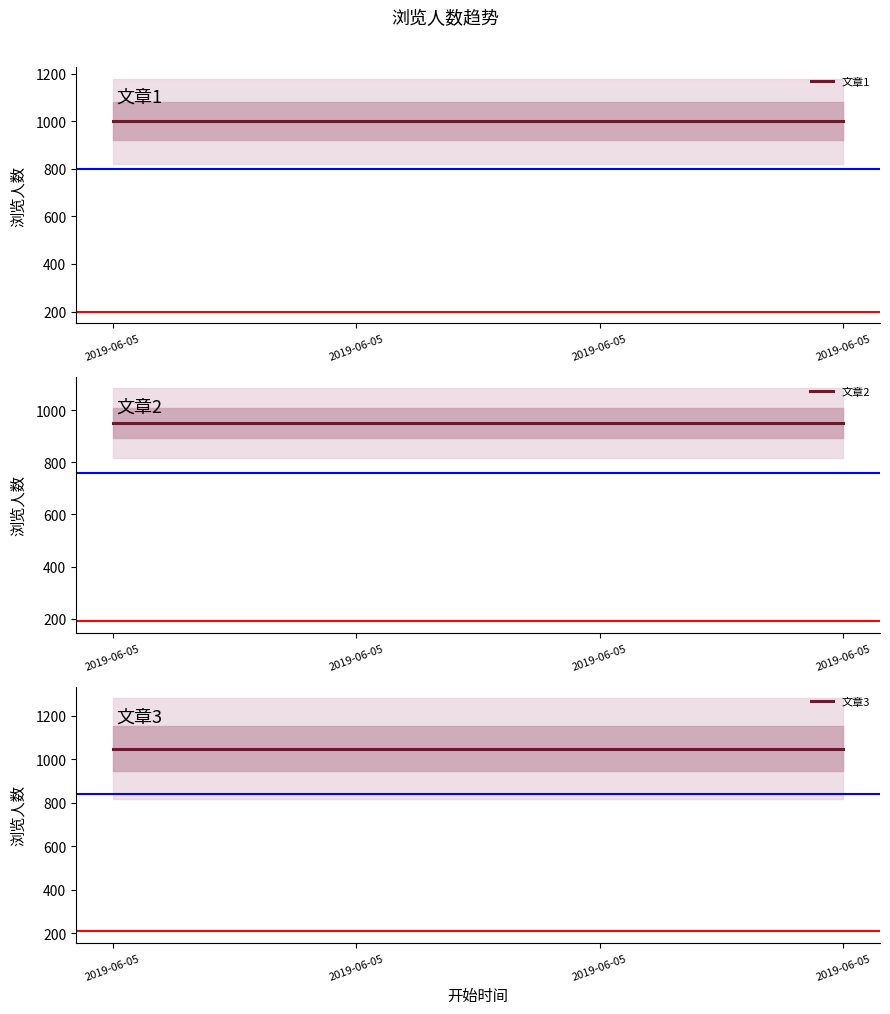

How many data points does each series have?

4